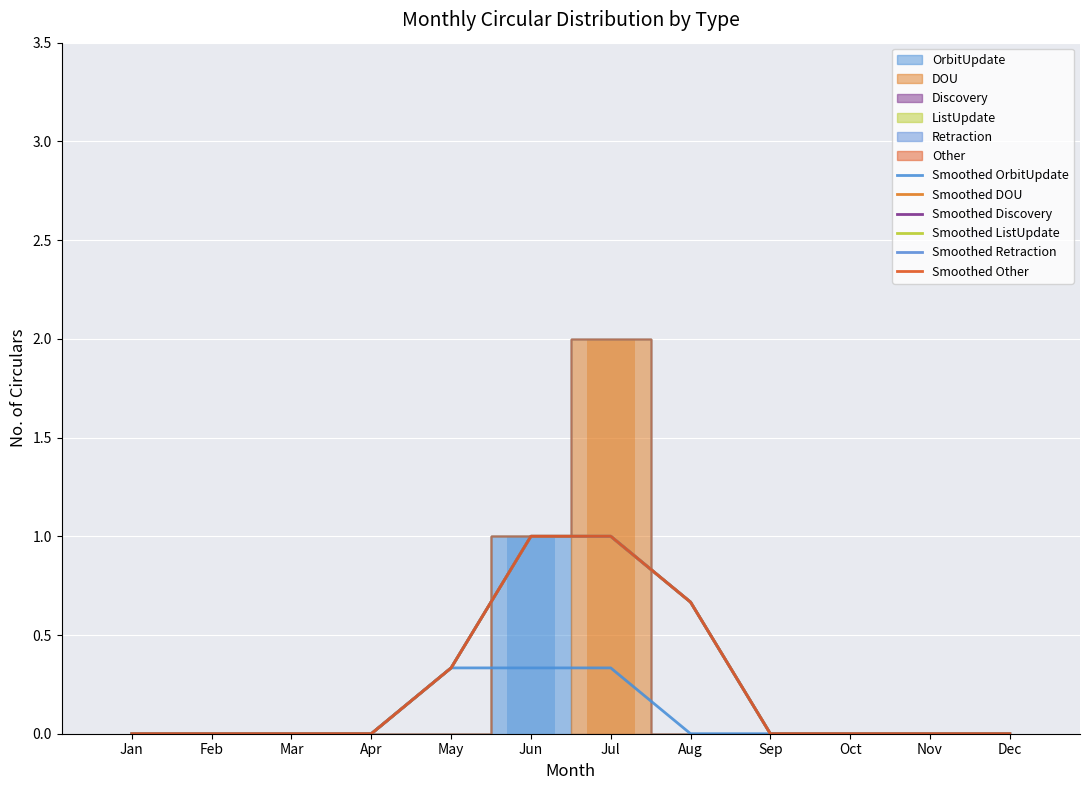

The Smoothed OrbitUpdate series shows 0.3 at Jul. True or false?

True